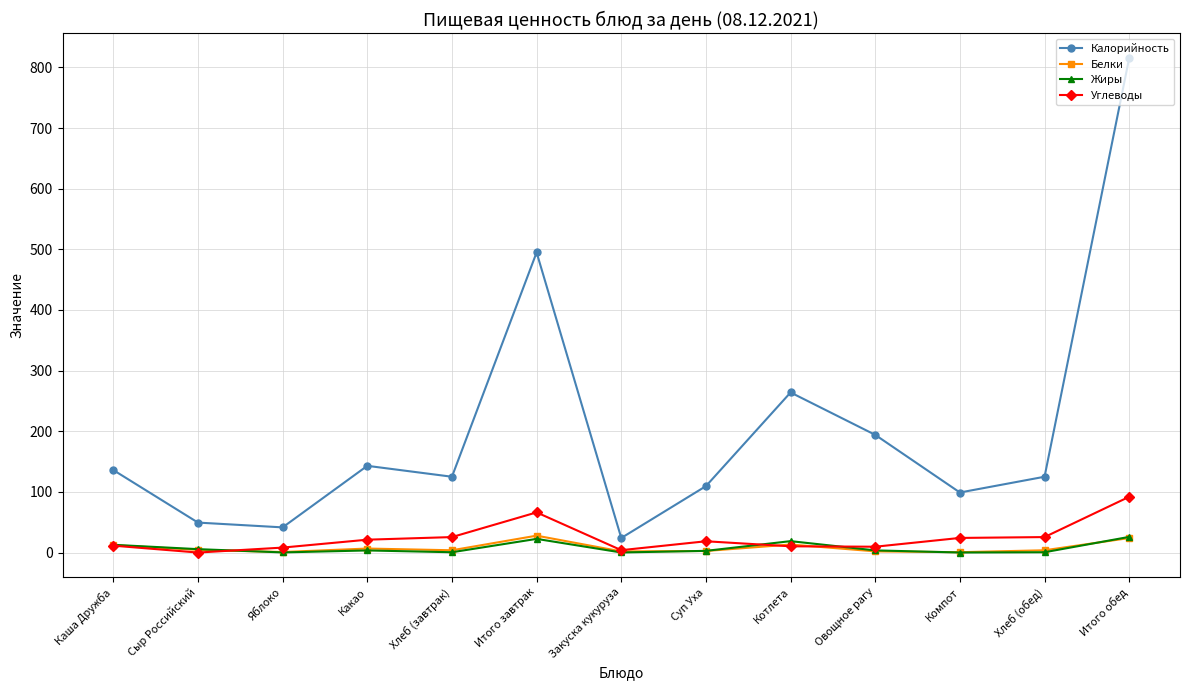

How many data points does each series have?

13